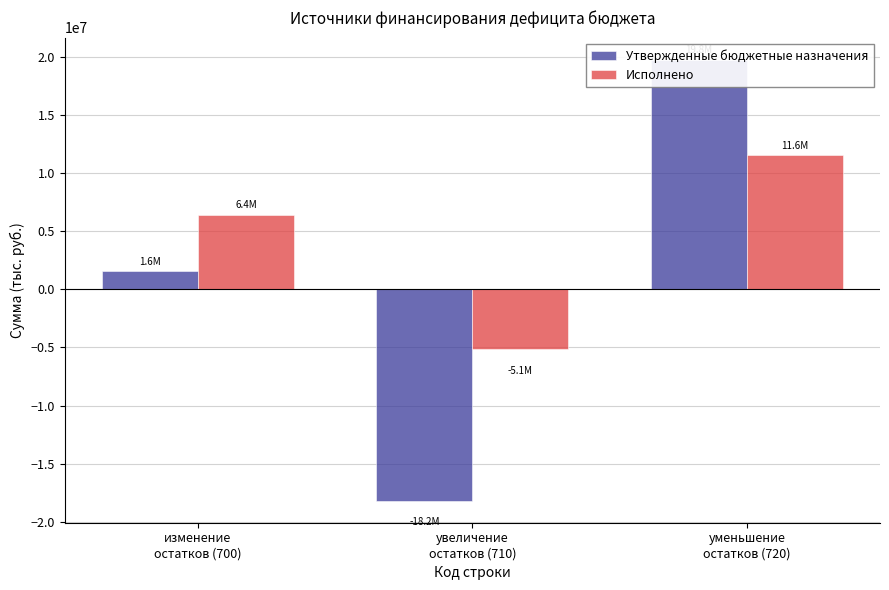

At how many categories does at least one series exceed 566345?

2